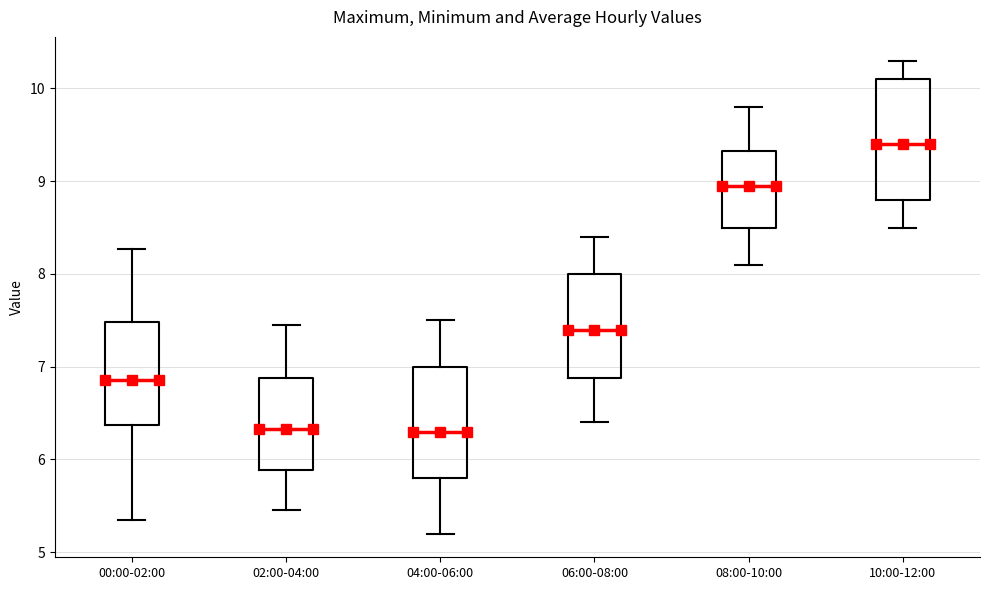

Where does the lower whisker of the box for 06:00-08:00 end on the y-axis? The values are not printed on the chart, so give them approximately, as read against the axis.

6.4